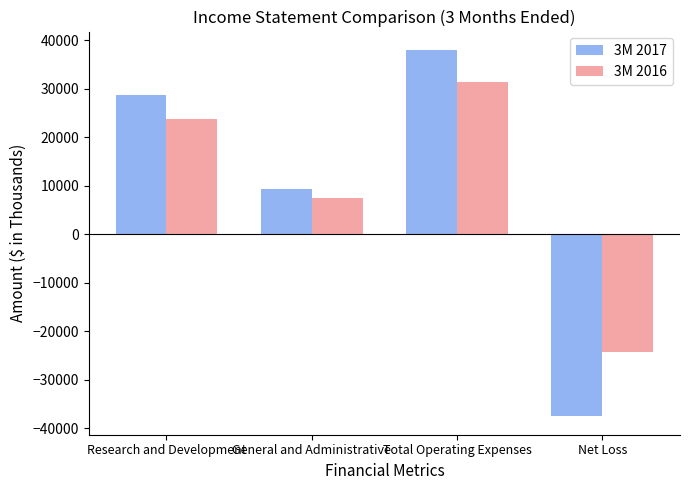

At which label does 3M 2016 reach its minimum?

Net Loss